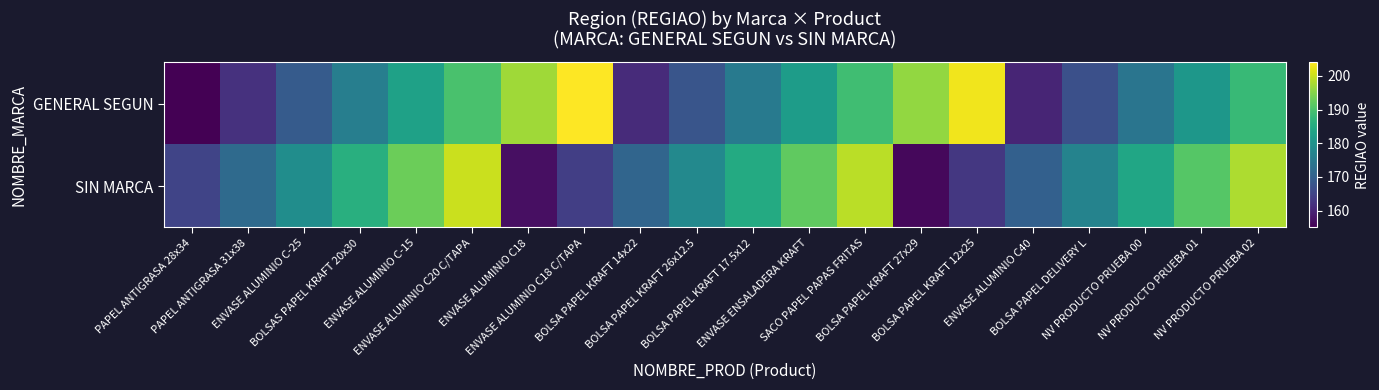

Which label corresponds to the largest value in the chart?

ENVASE ALUMINIO C18 C/TAPA